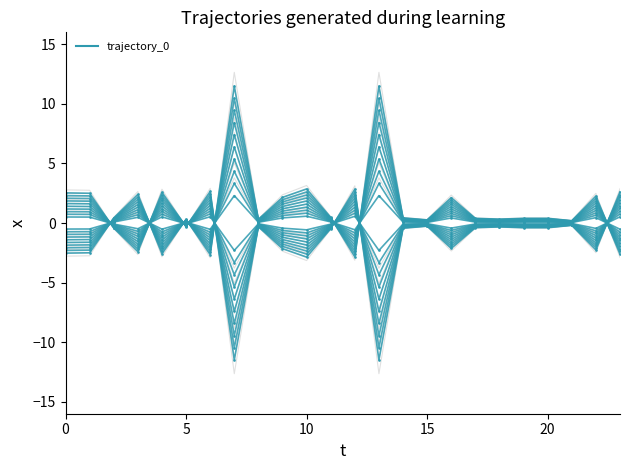

Between 10 and 11, which is larger?

10